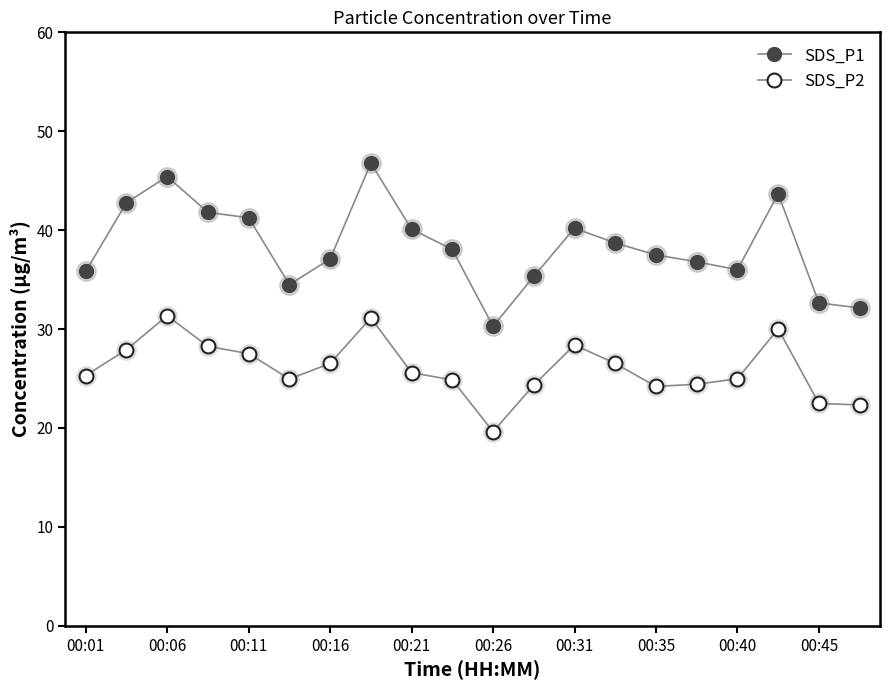

True or false: SDS_P2 and SDS_P1 cross at least once.

False